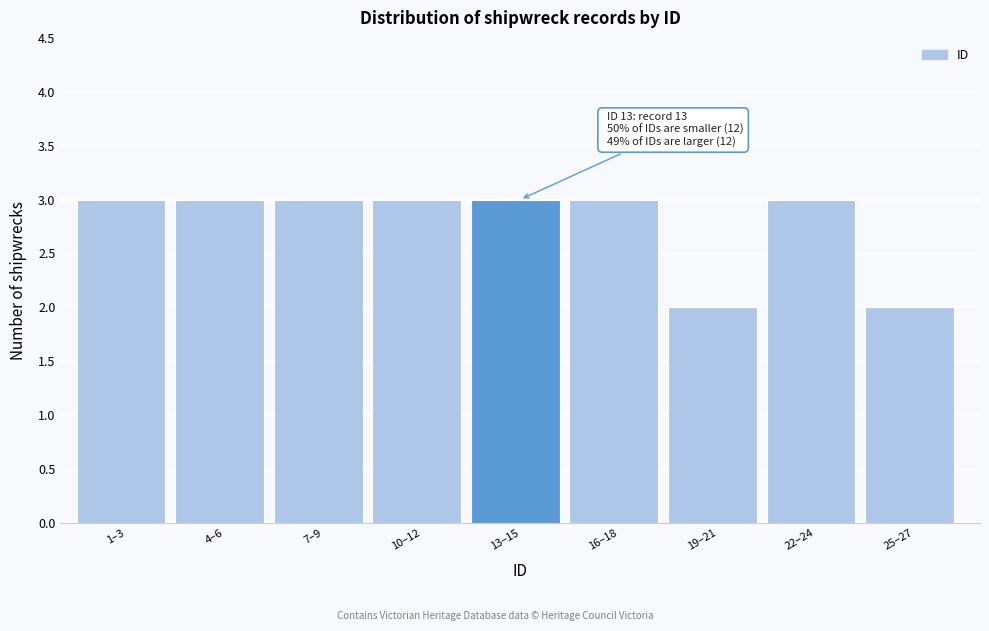

Reading left to right, extract all data points from this chart.

3	3	3	3	3	3	2	3	2